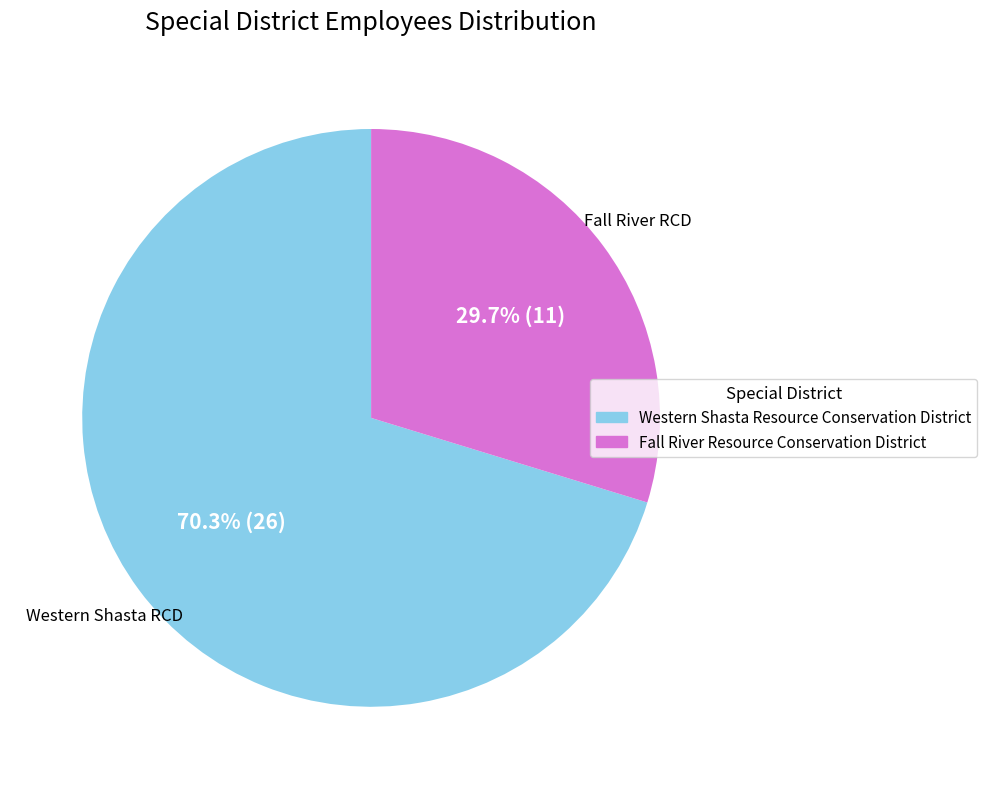

Which has a higher value, Fall River Resource Conservation District or Western Shasta Resource Conservation District?

Western Shasta Resource Conservation District